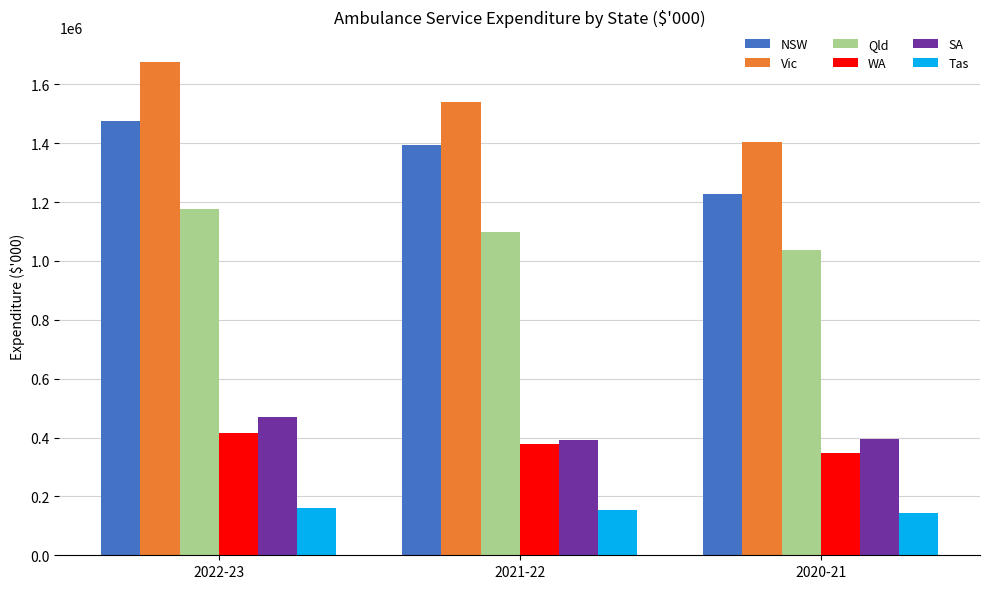

The WA series shows 376618 at 2021-22. True or false?

True